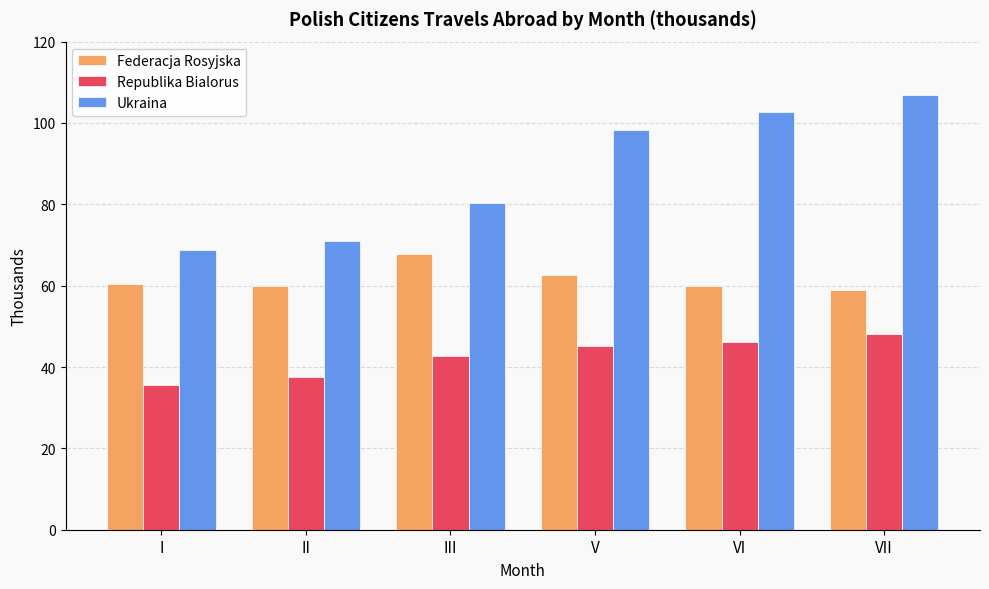

What is the difference between the maximum and minimum values in the Republika Bialorus series?

12.7